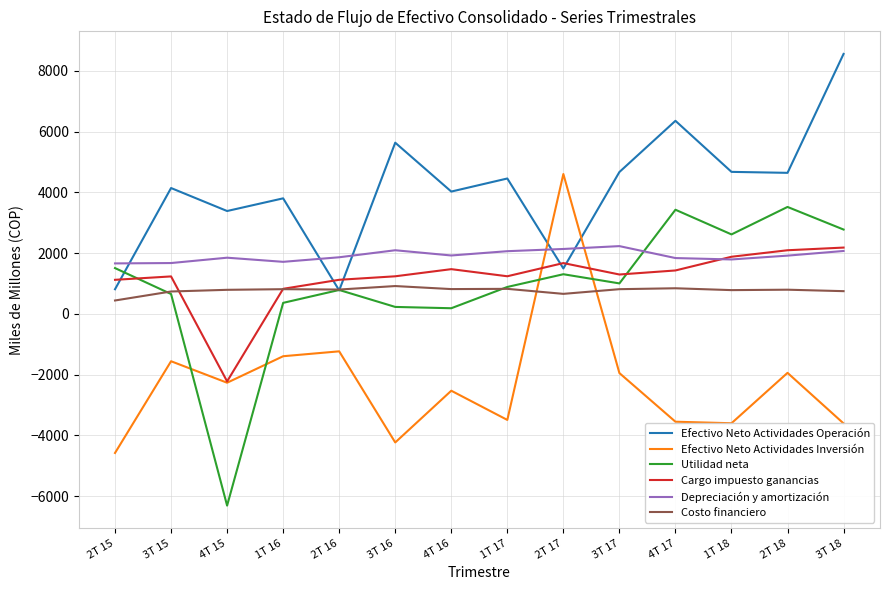

The value of Efectivo Neto Actividades Operación at 3T 15 is 4141. True or false?

True